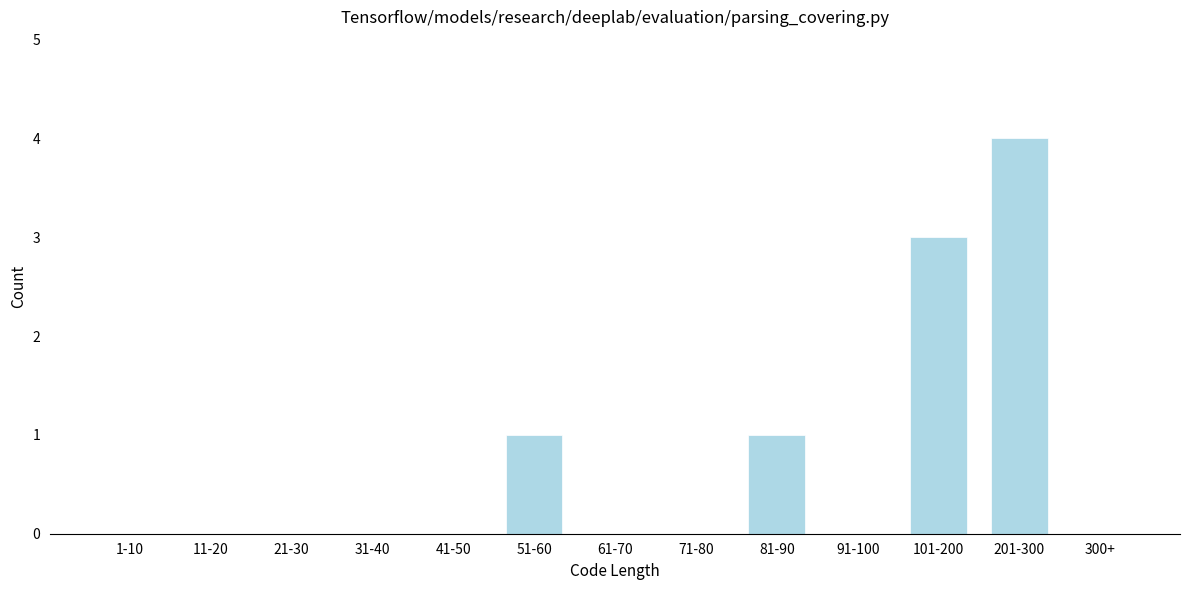

Reading left to right, transcribe all the data shown in this chart.

1-10=0	11-20=0	21-30=0	31-40=0	41-50=0	51-60=1	61-70=0	71-80=0	81-90=1	91-100=0	101-200=3	201-300=4	300+=0